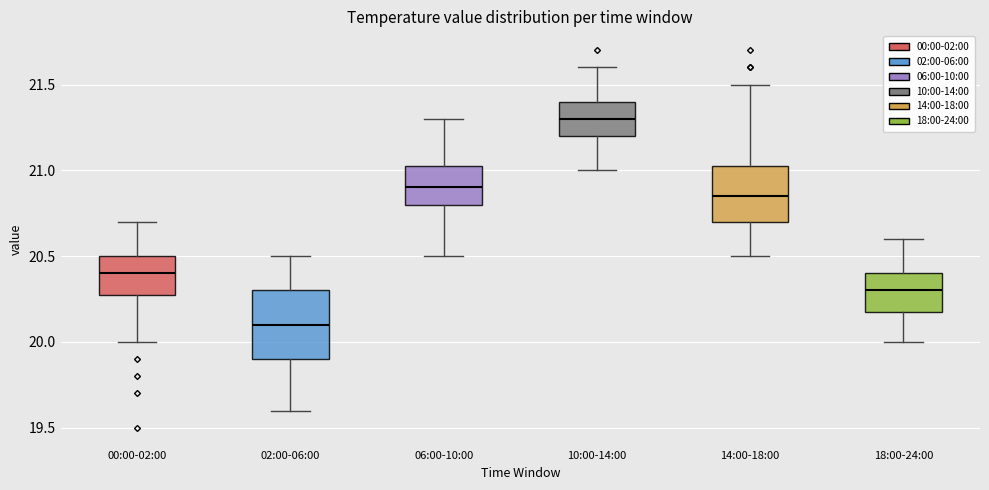

Where does the upper whisker of the box for 00:00-02:00 end on the y-axis? The values are not printed on the chart, so give them approximately, as read against the axis.

20.70